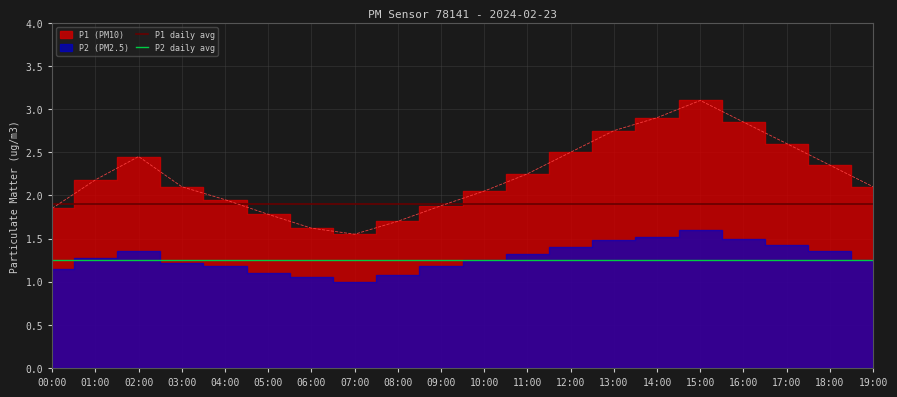

Is the value of P2 daily avg at 09:00 greater than the value of P1 daily avg at 02:00?

No